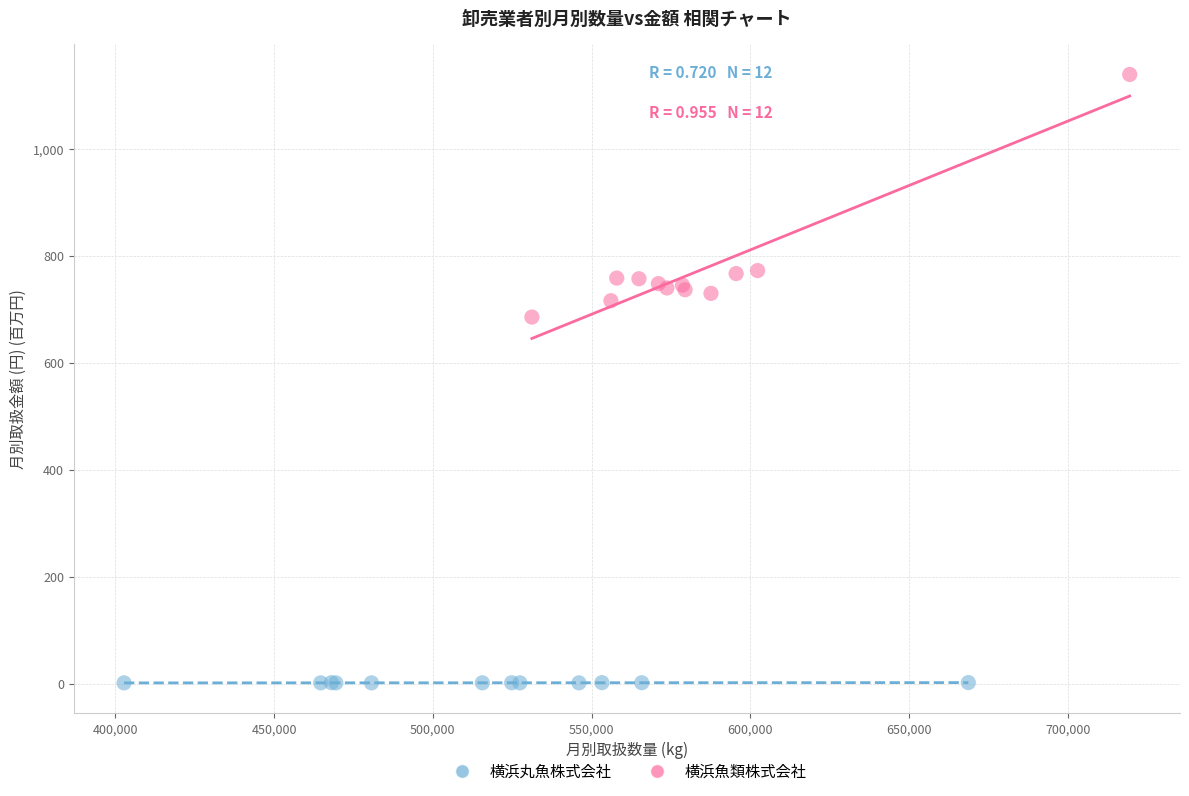

Which series contains the lowest Y value?

横浜丸魚株式会社